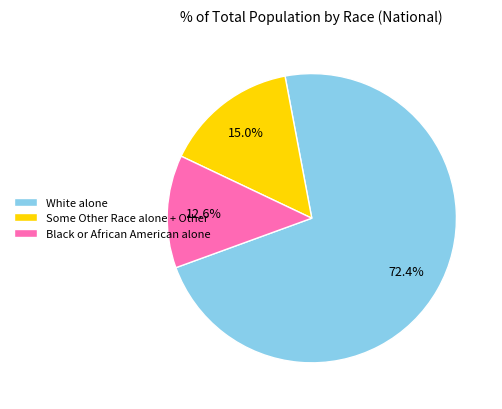

Which slice is the smallest?

Black or African American alone